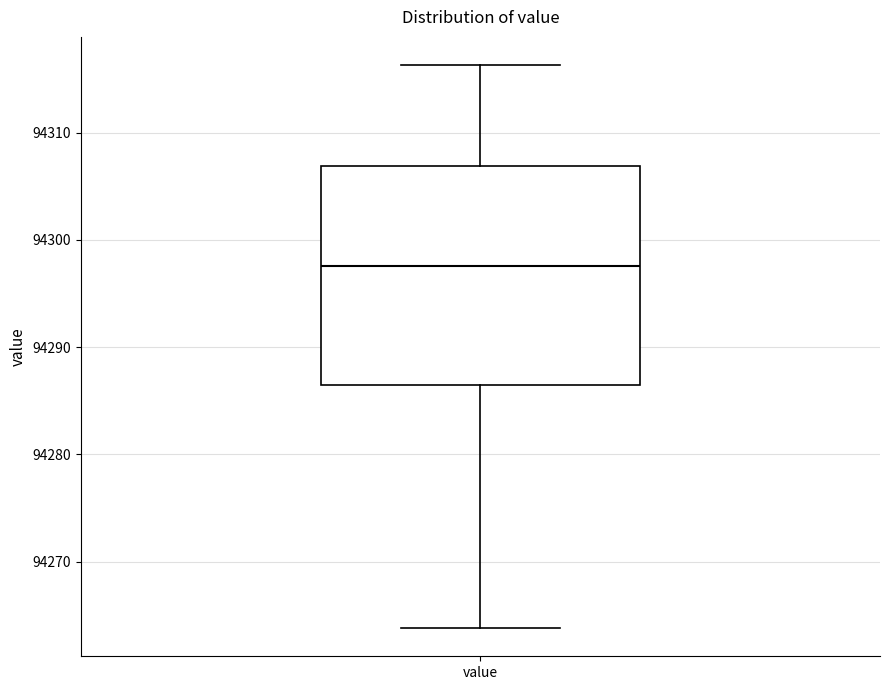

Where does the upper whisker of the box for value end on the y-axis? The values are not printed on the chart, so give them approximately, as read against the axis.

94316